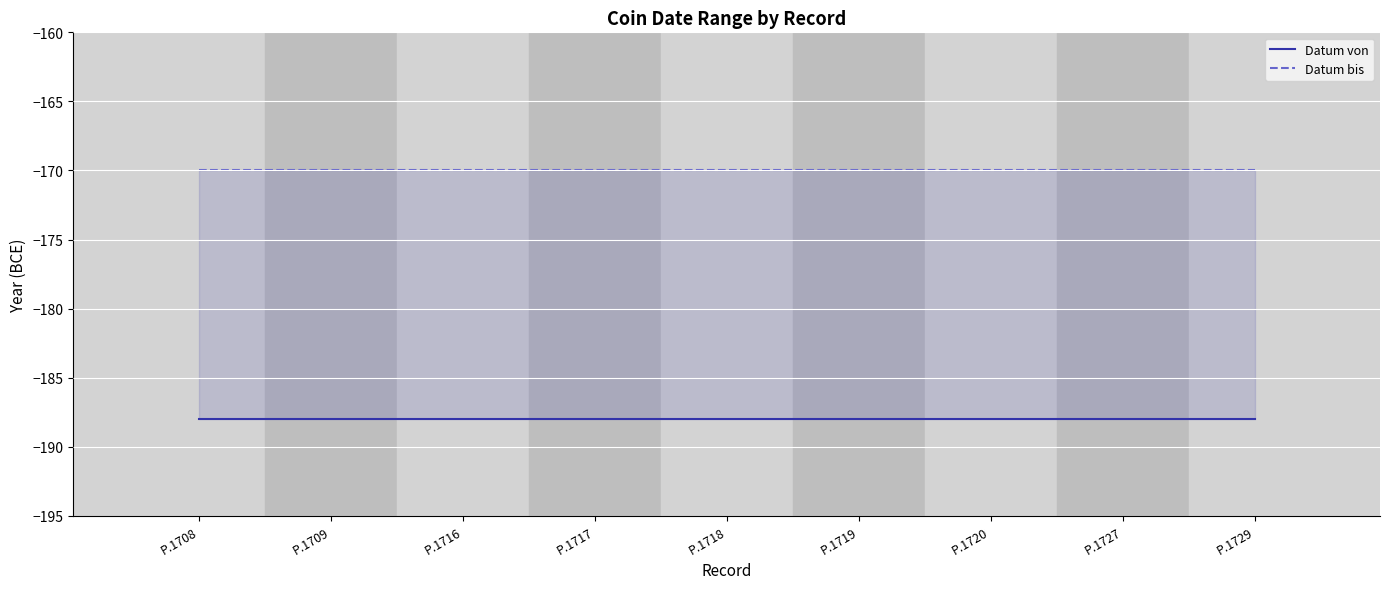

Reading right to left, what are all the values shown in this chart?

Datum von: P.1729=-188	P.1727=-188	P.1720=-188	P.1719=-188	P.1718=-188	P.1717=-188	P.1716=-188	P.1709=-188	P.1708=-188
Datum bis: P.1729=-170	P.1727=-170	P.1720=-170	P.1719=-170	P.1718=-170	P.1717=-170	P.1716=-170	P.1709=-170	P.1708=-170